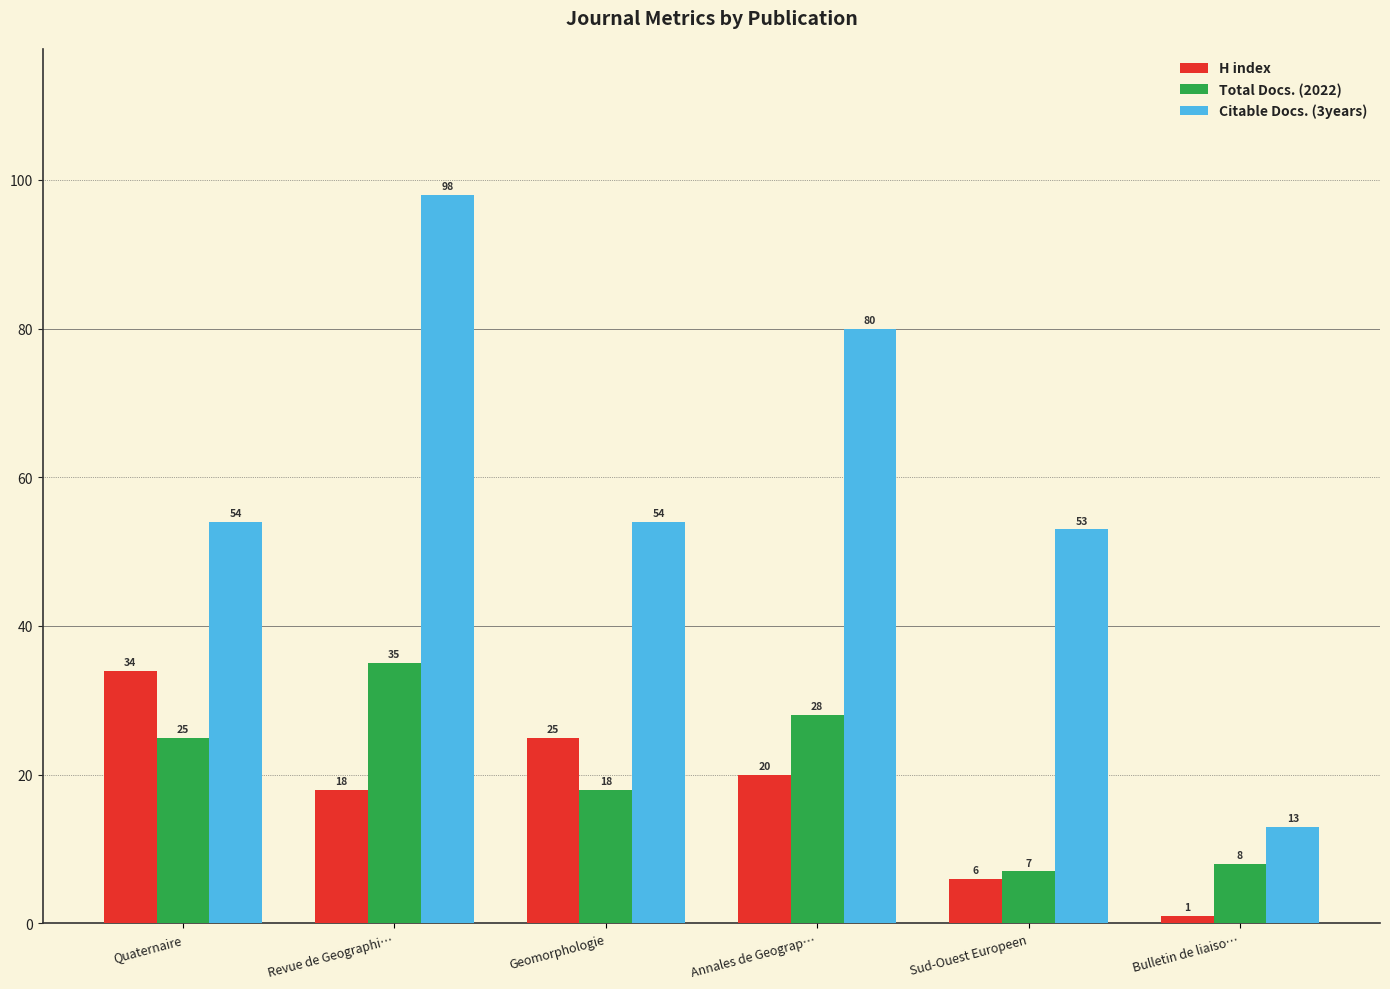

Which series has the widest spread of values?

Citable Docs. (3years)